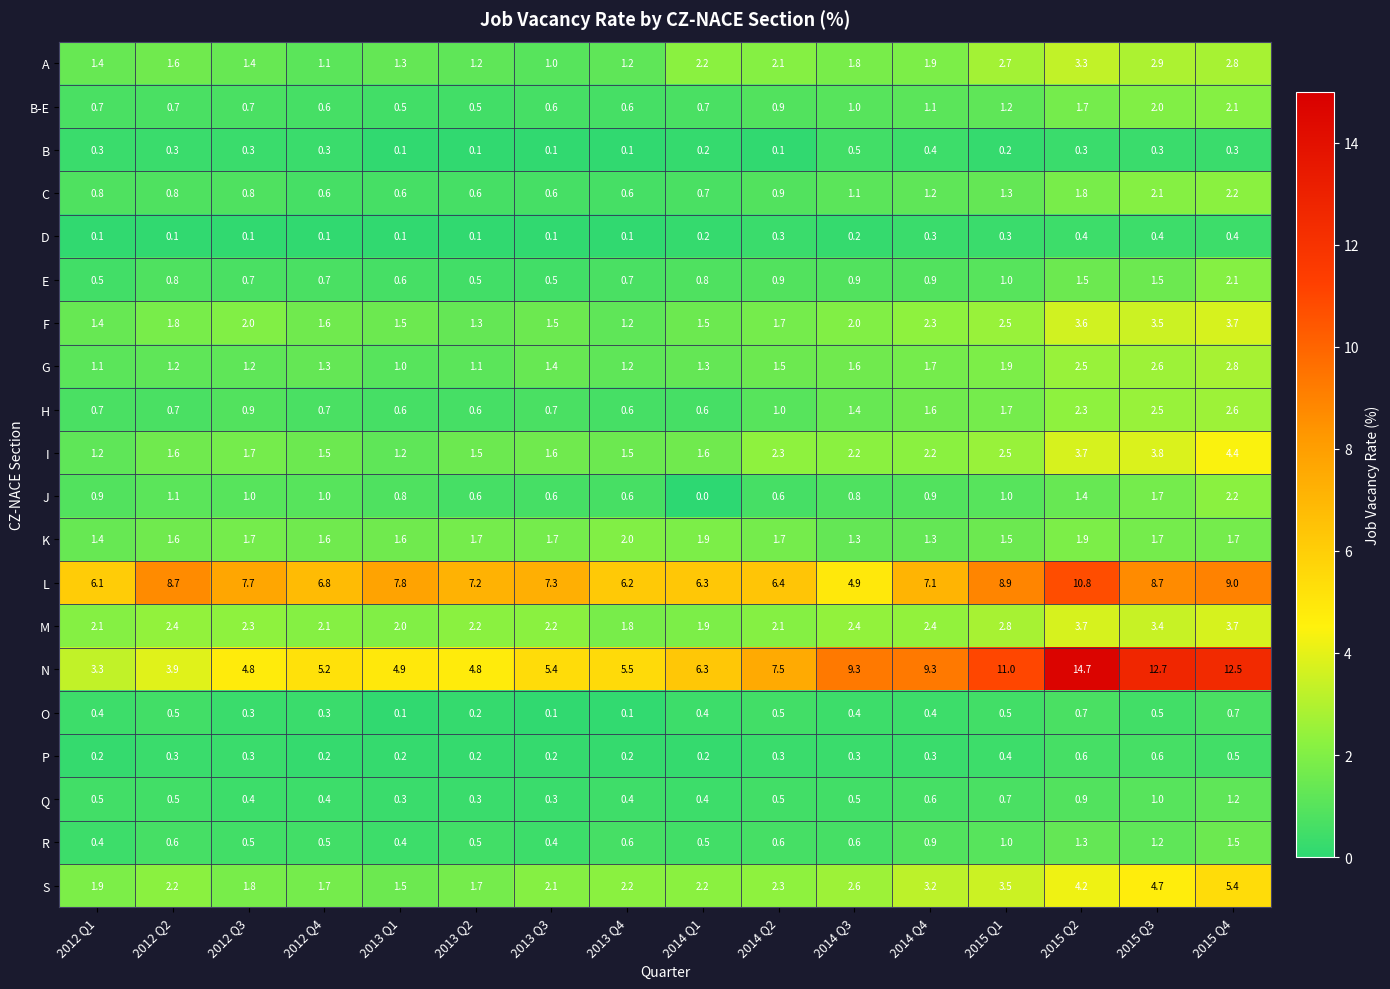

Which series has the largest total across all categories?

N